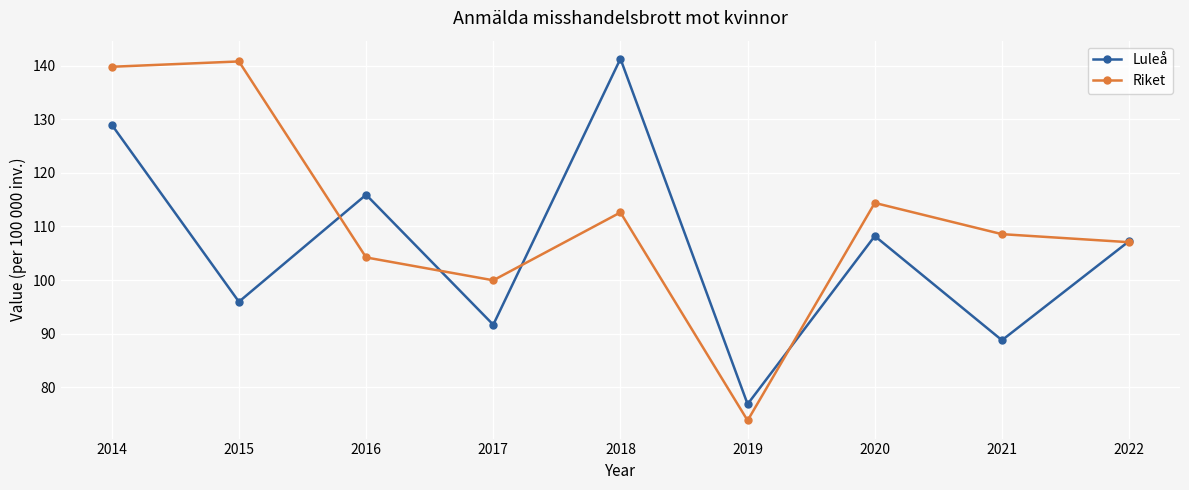

What is the difference between the second highest and second lowest values in the Riket series?

39.9